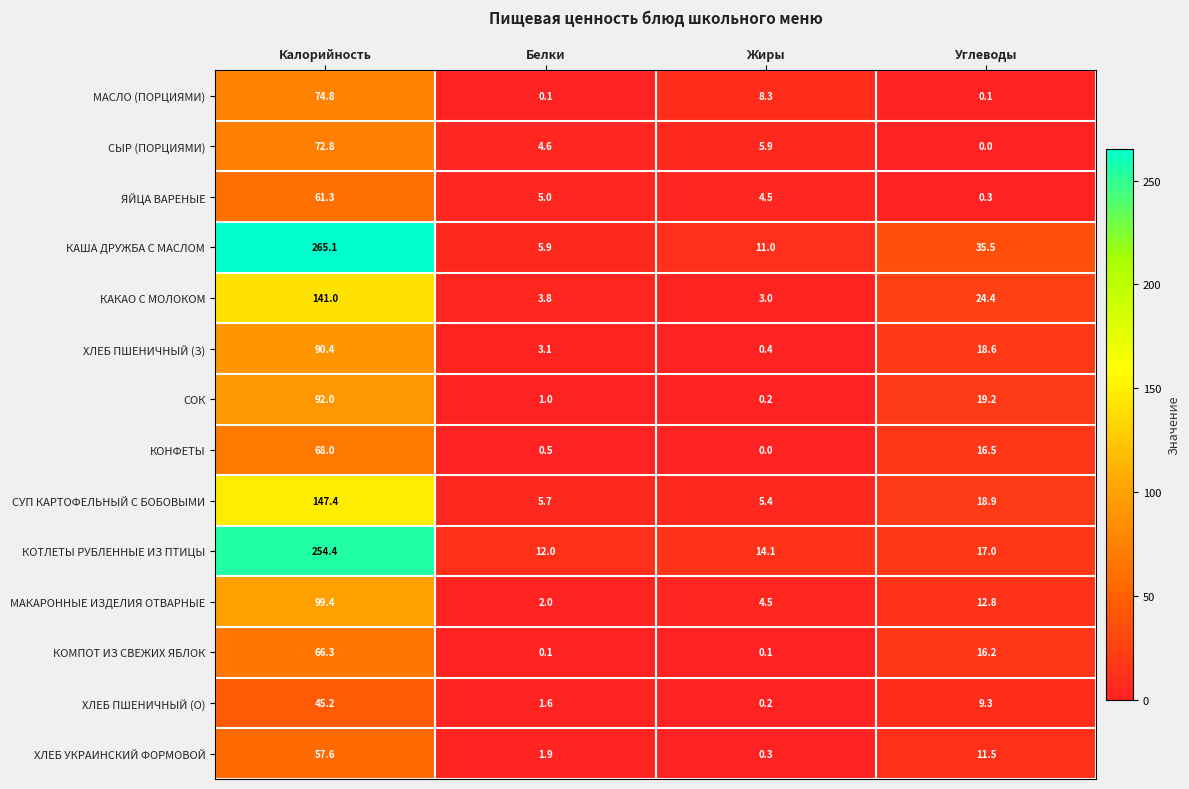

At which category is the sum across all series the highest?

Калорийность